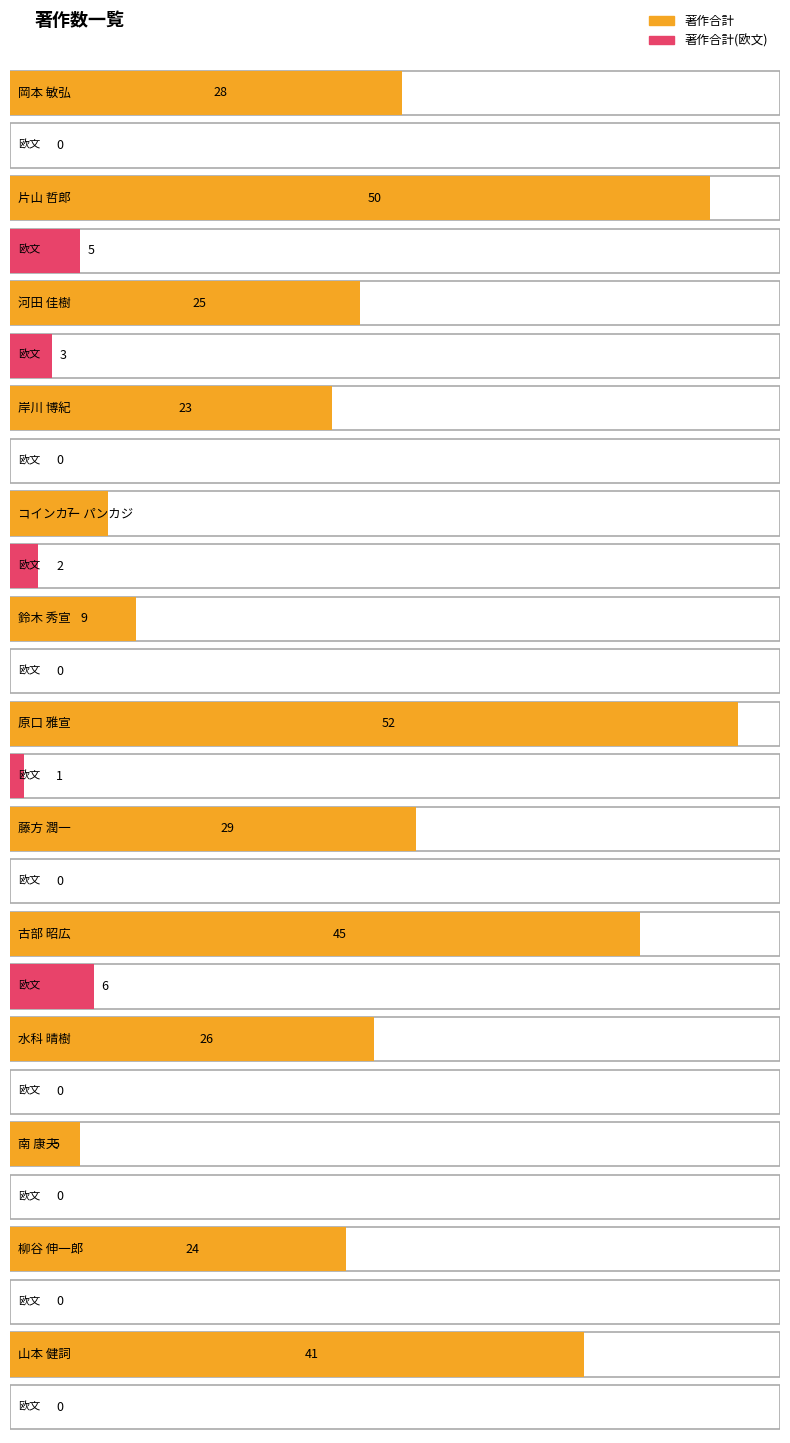

What is the spread (max minus min) of values at 鈴木 秀宣?

9